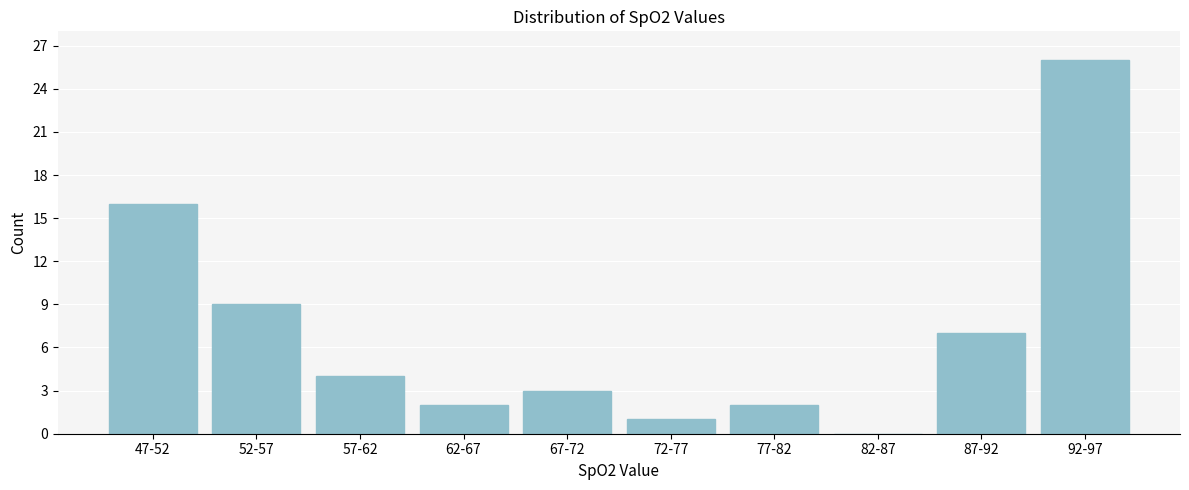

Reading left to right, transcribe all the data shown in this chart.

47-52=16	52-57=9	57-62=4	62-67=2	67-72=3	72-77=1	77-82=2	82-87=0	87-92=7	92-97=26